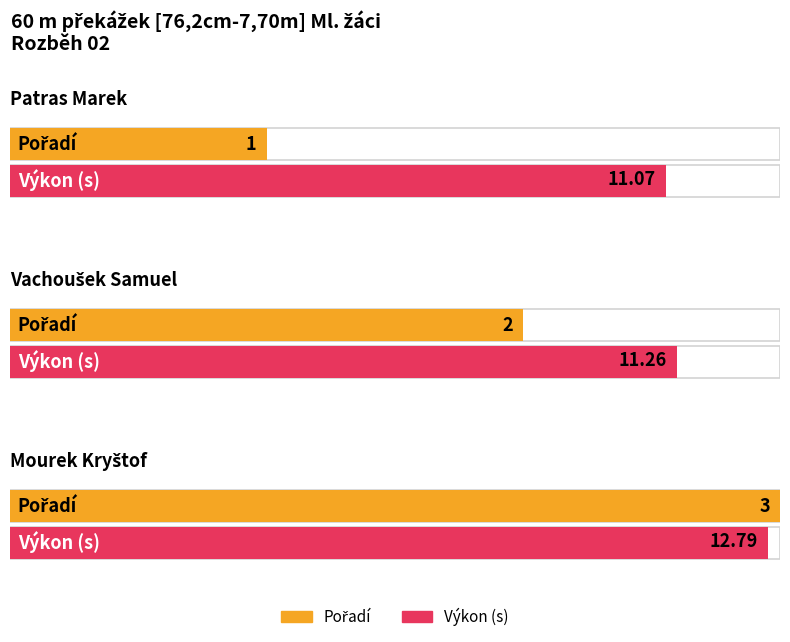

What is the maximum value for Výkon?

12.8